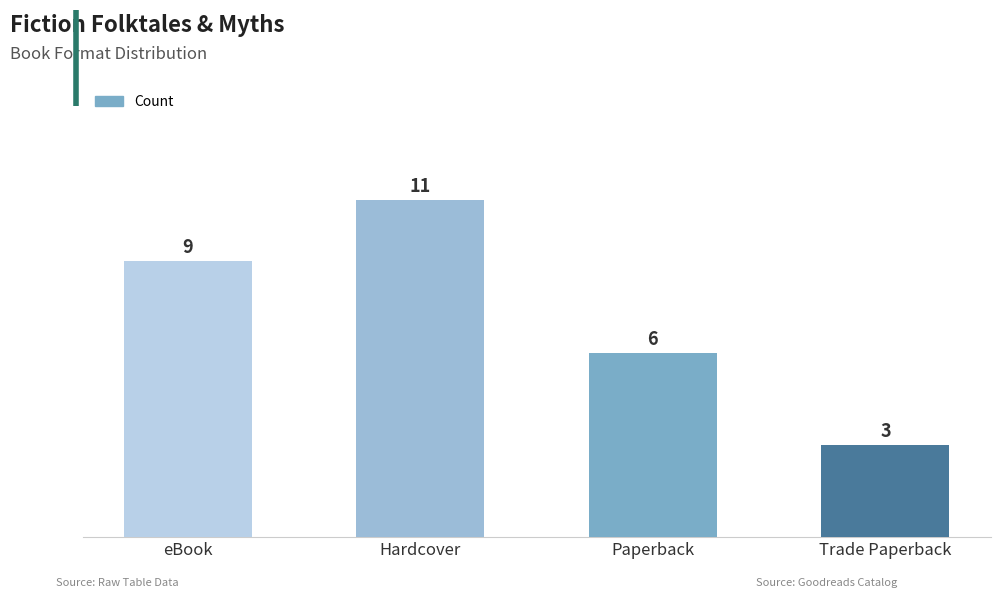

List the labels in order of value, smallest first.

Trade Paperback, Paperback, eBook, Hardcover